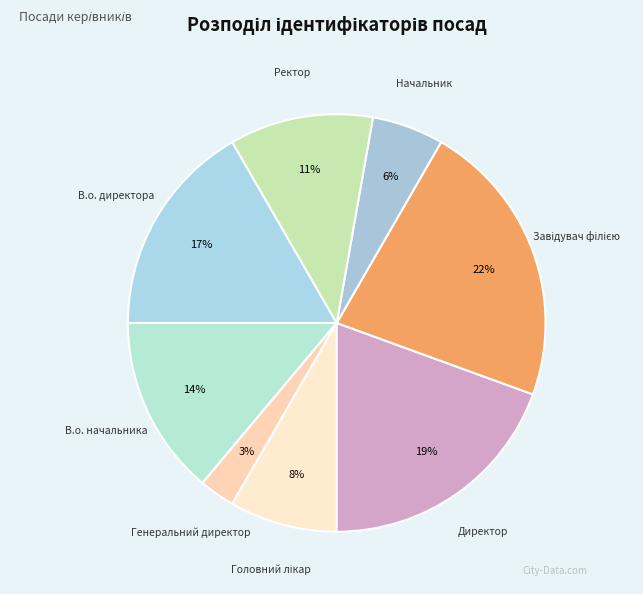

Is there a majority slice in this chart?

No